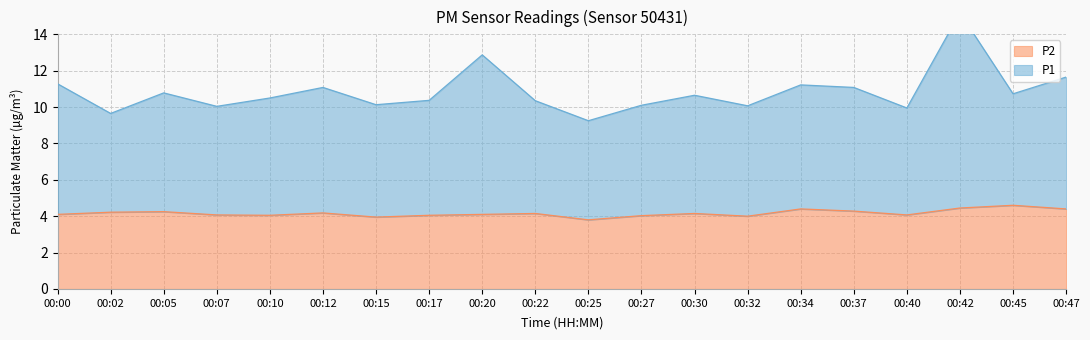

What is the minimum value for P1?

9.2